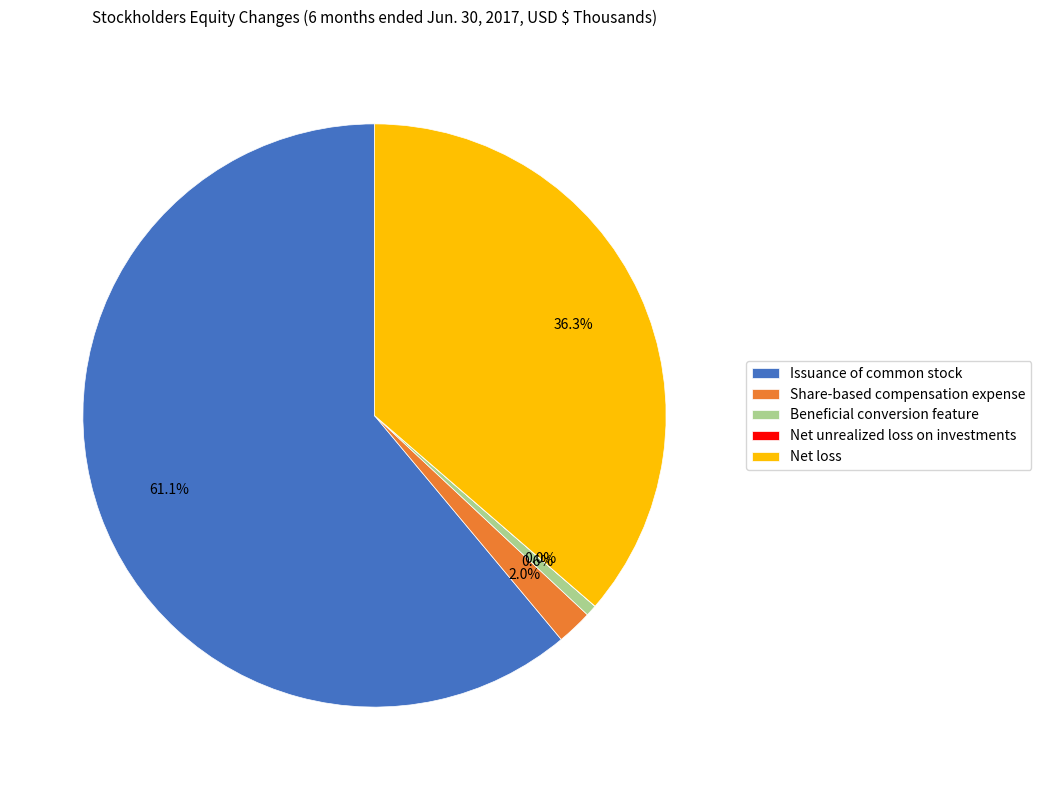

To the nearest percent, what is the average slice percentage?

20%